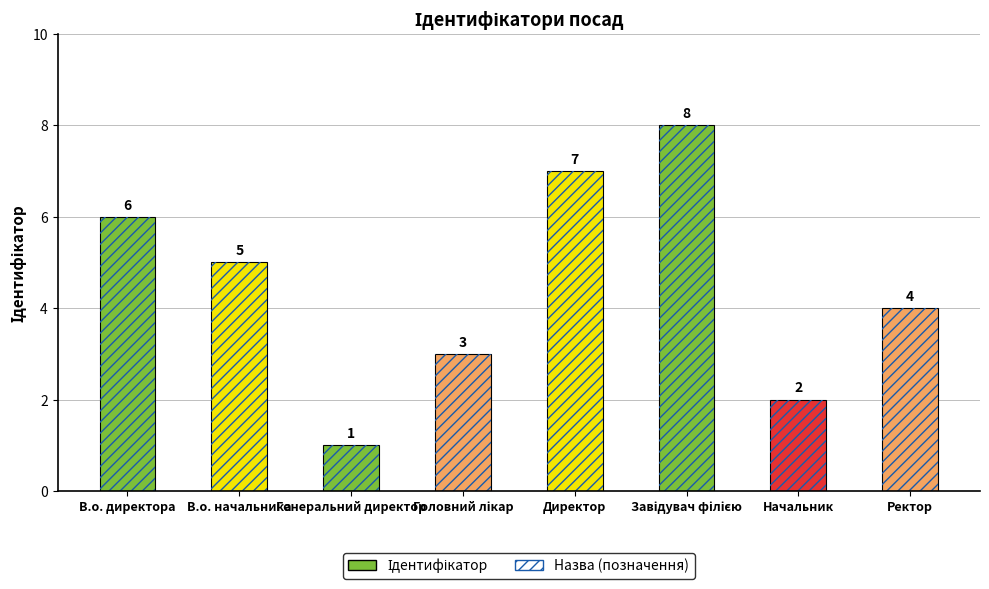

What is the greatest value displayed?

8